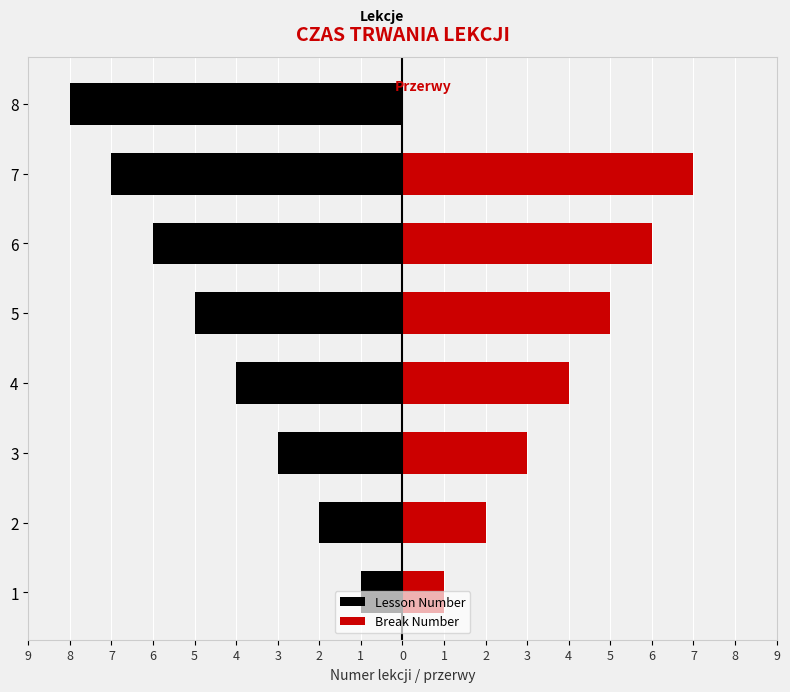

Between 4 and 3, which is larger?

3